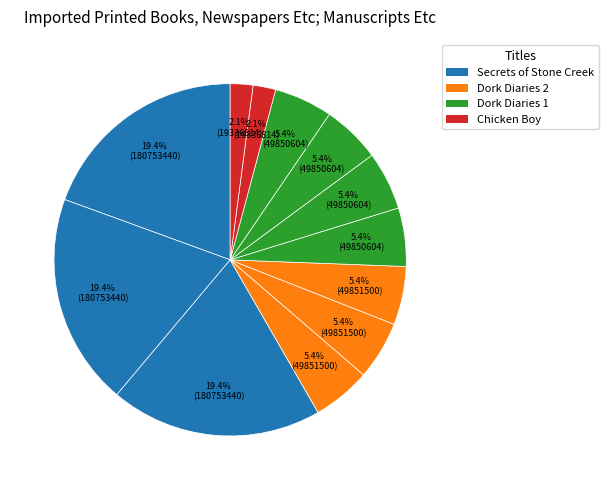

Which slice is the smallest?

Chicken Boy (Trade Paperback)